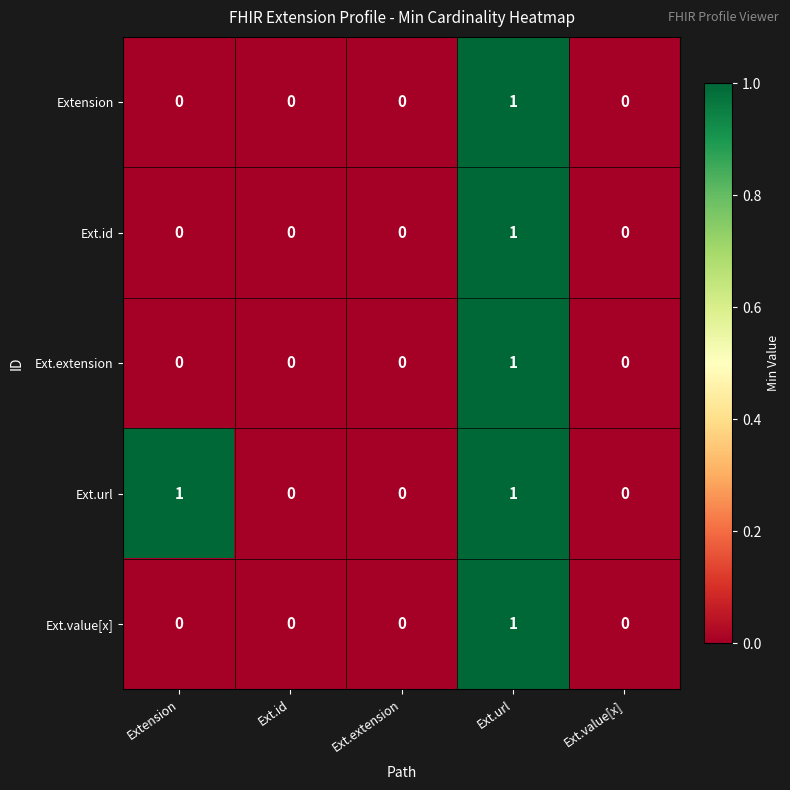

What is the maximum value shown in the chart?

1